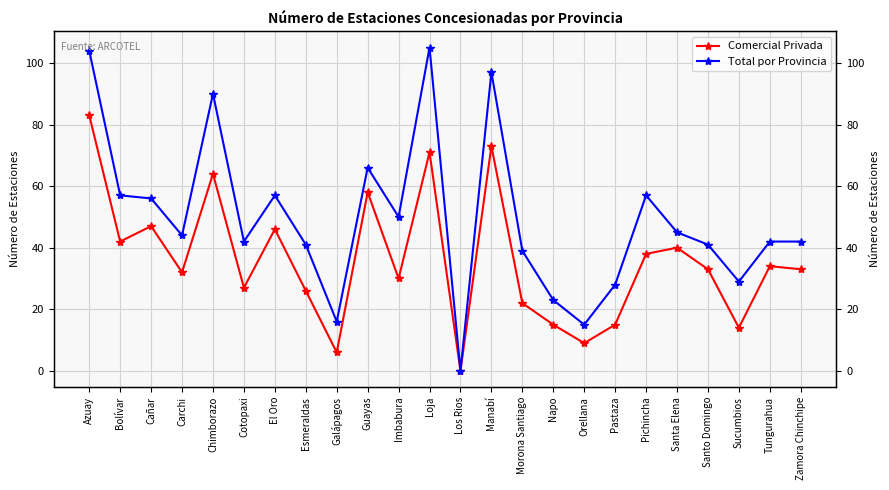

Is this an area chart (filled region under the line)?

No